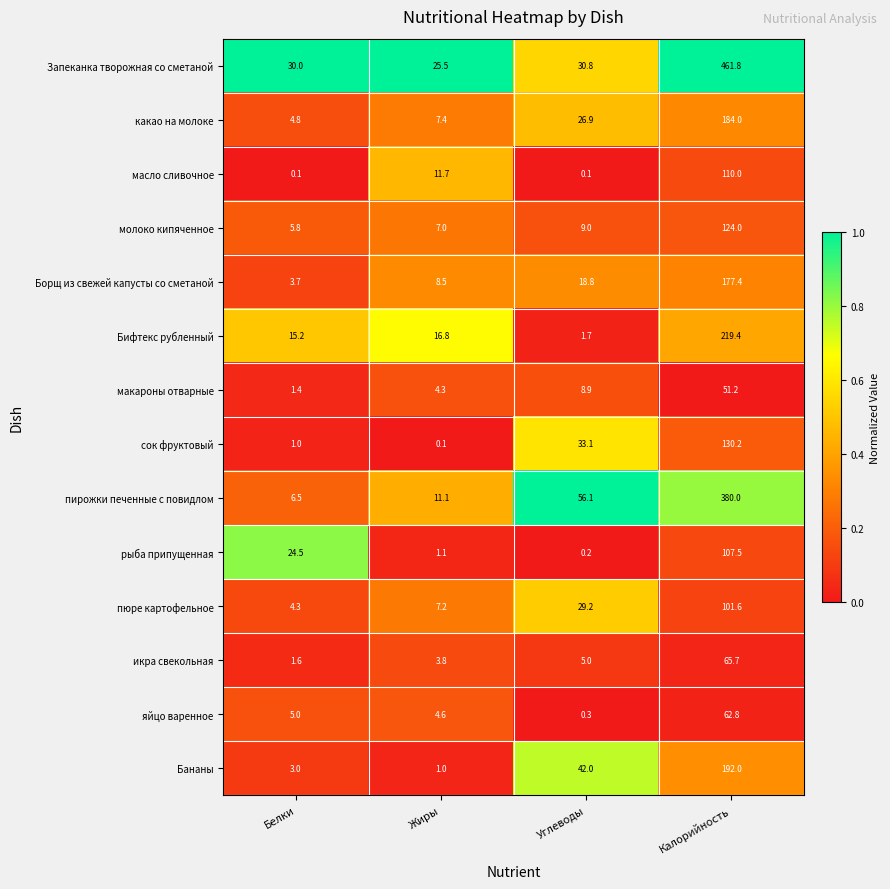

Which series has the largest total across all categories?

Запеканка творожная со сметаной